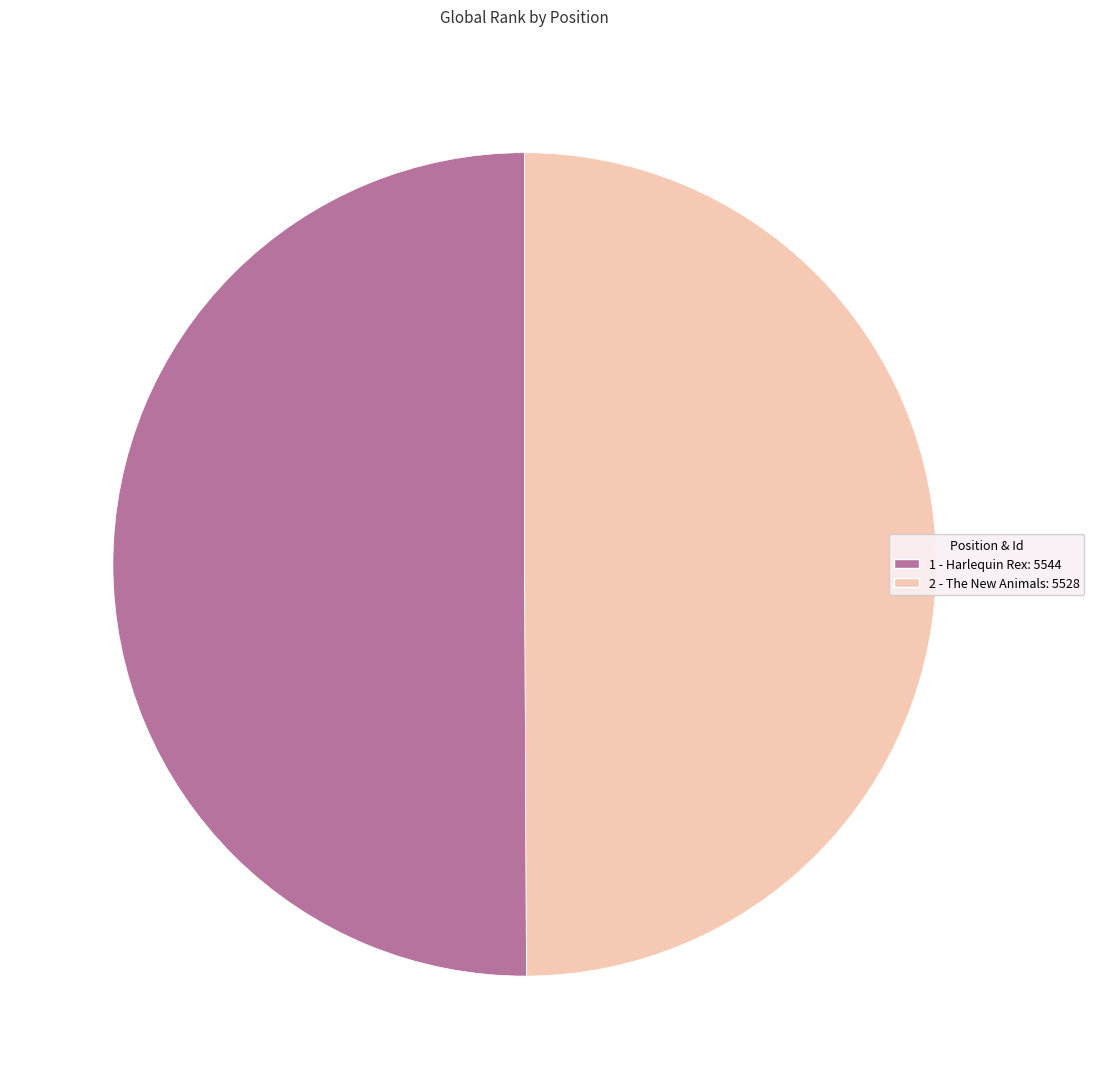

Is the sum of 2 - The New Animals: 5528 and 1 - Harlequin Rex: 5544 greater than half?

Yes